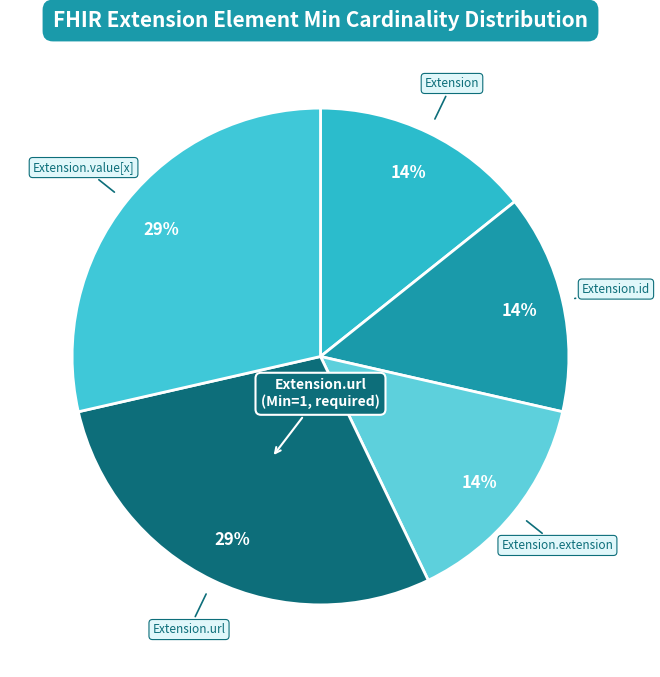

Which slice is the smallest?

Extension